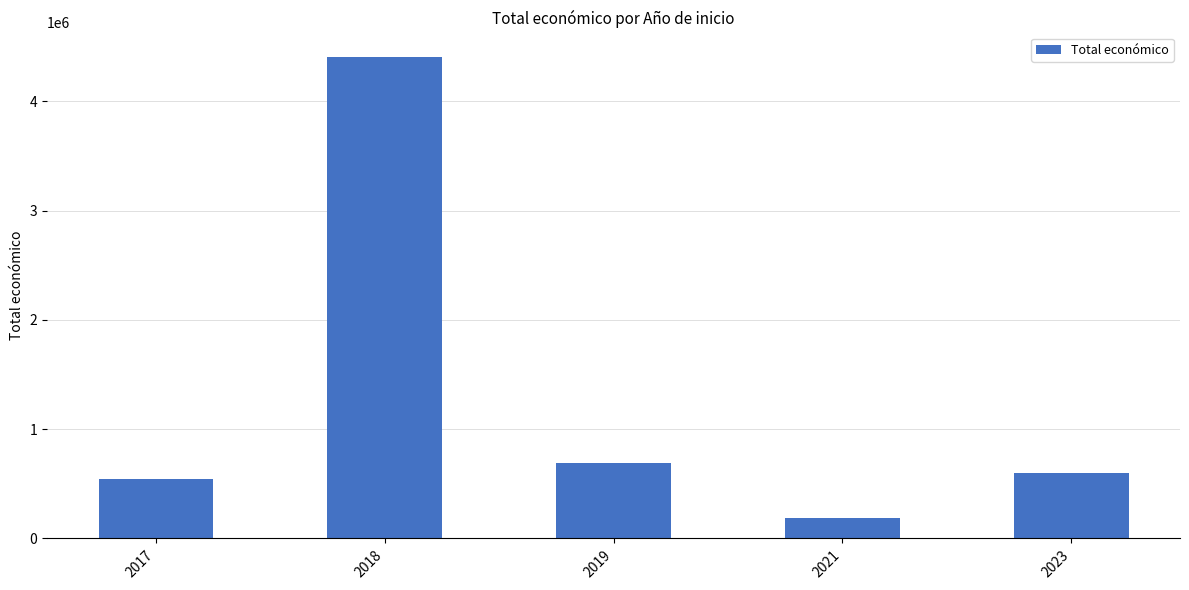

At which category does the chart reach its minimum across all series?

2021